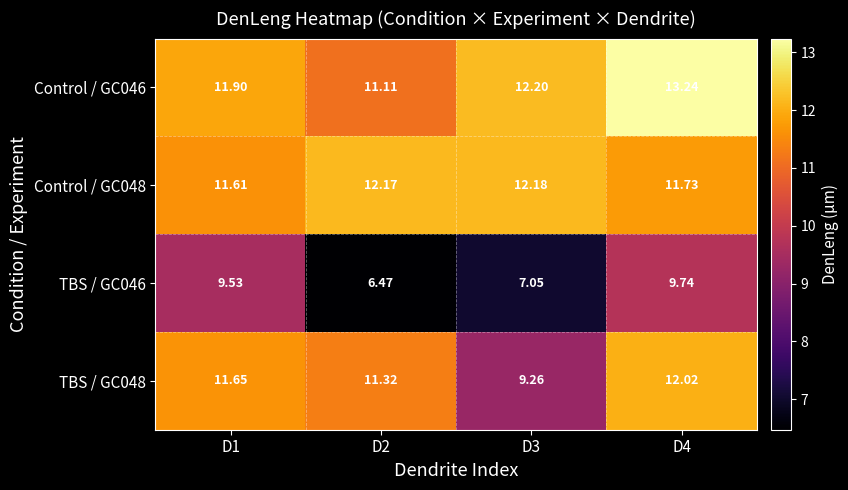

At D1, list the series in order from smallest to largest.

TBS / GC046, Control / GC048, TBS / GC048, Control / GC046